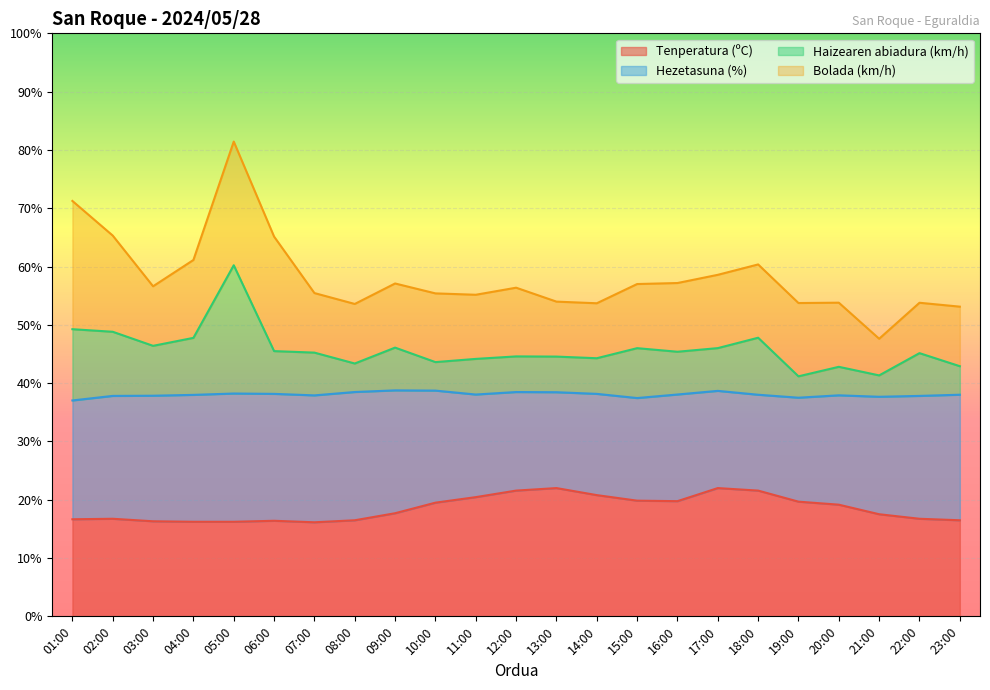

What is the minimum value for Tenperatura (ºC)?

16.1